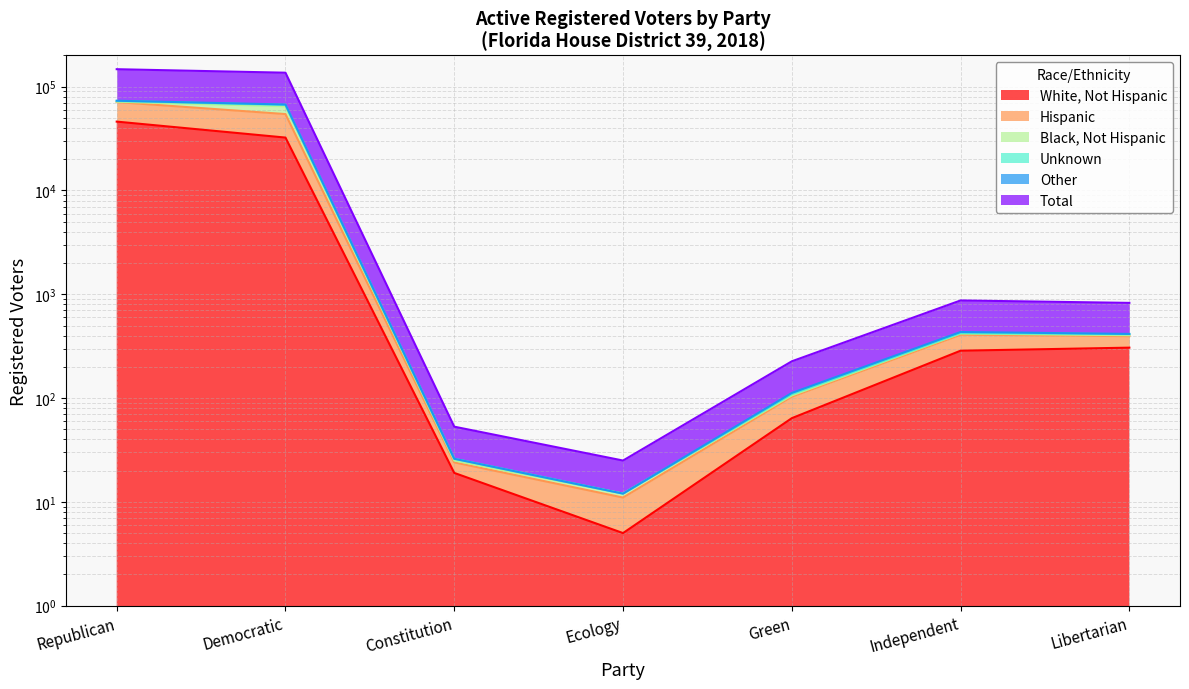

In Total, how many points are higher than both neighbors (excluding endpoints)?

1